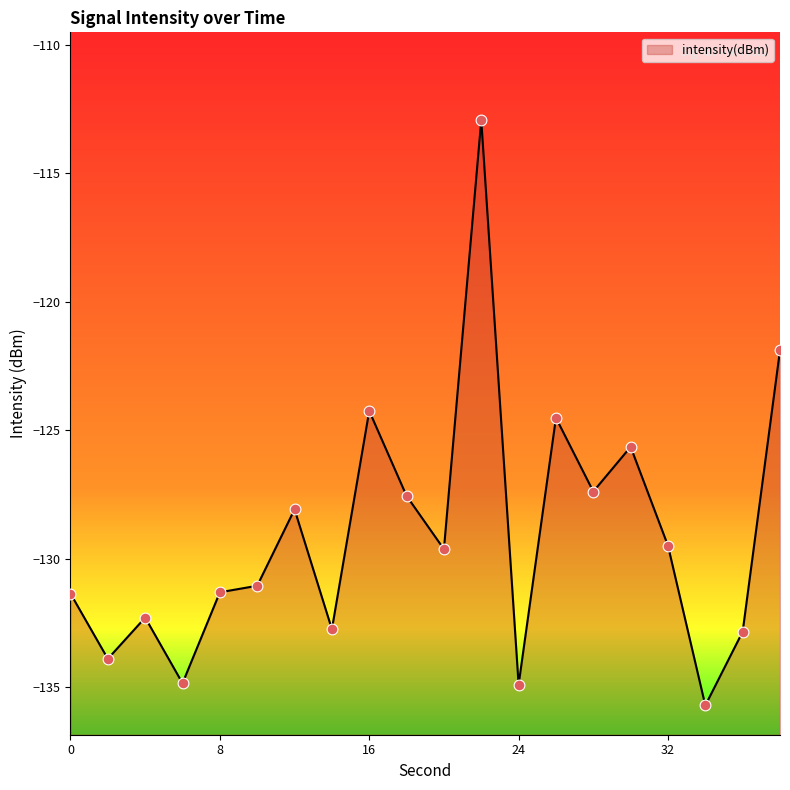

What is the change in value from 2 to 8?

+2.6